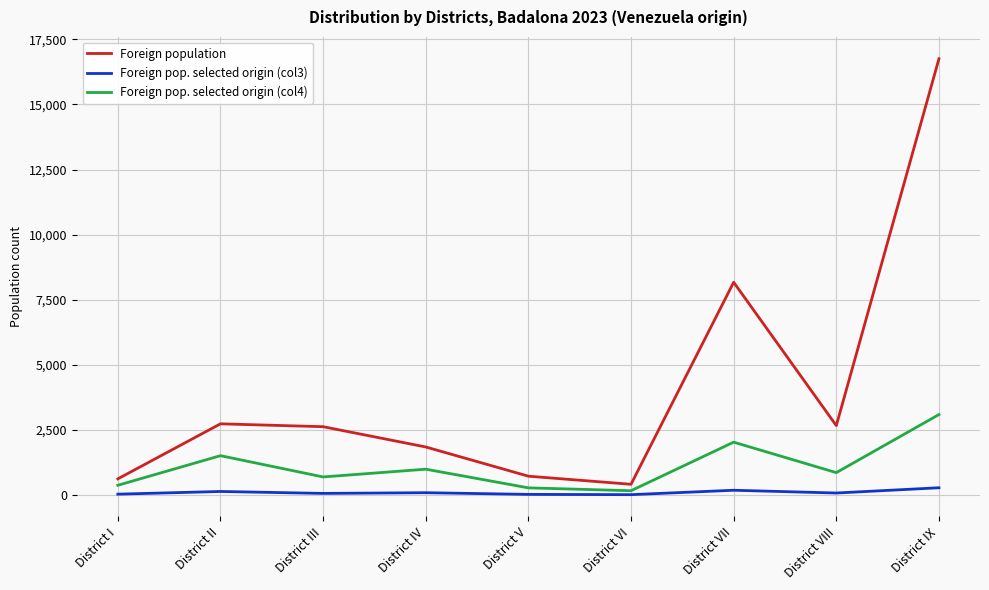

Which category has the highest value in the Foreign population series?

District IX